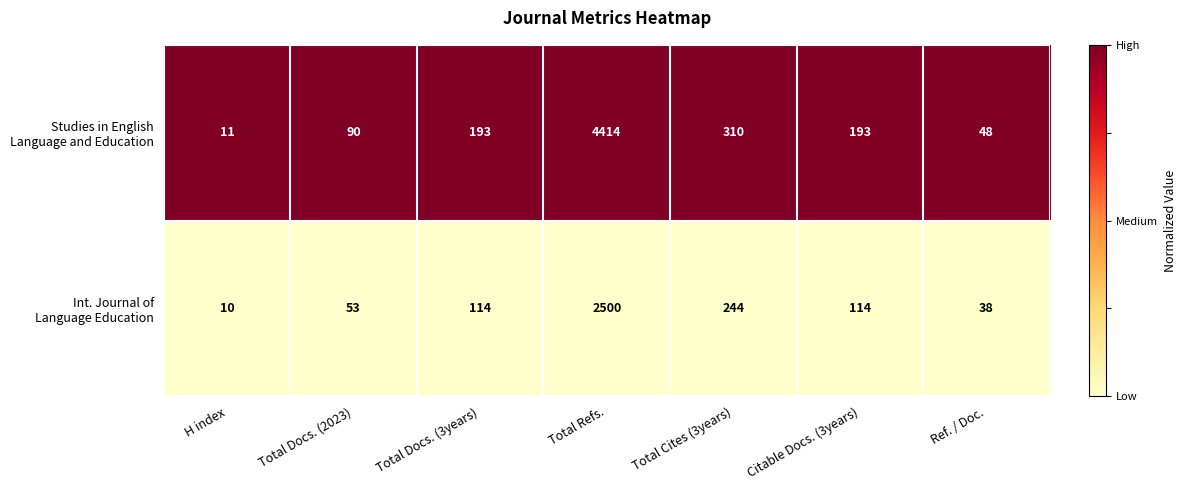

At which category is the sum across all series the highest?

Total Refs.